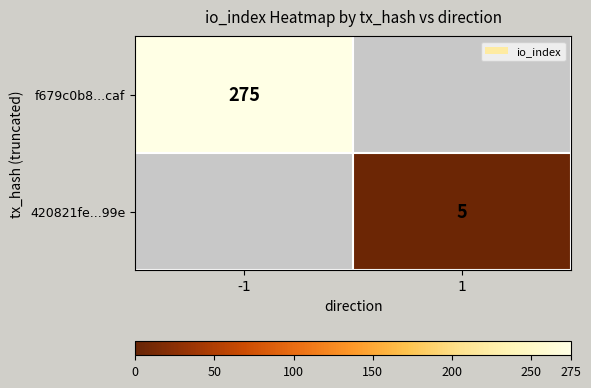

True or false: f679c0b8...caf has a value of 398 at -1.

False